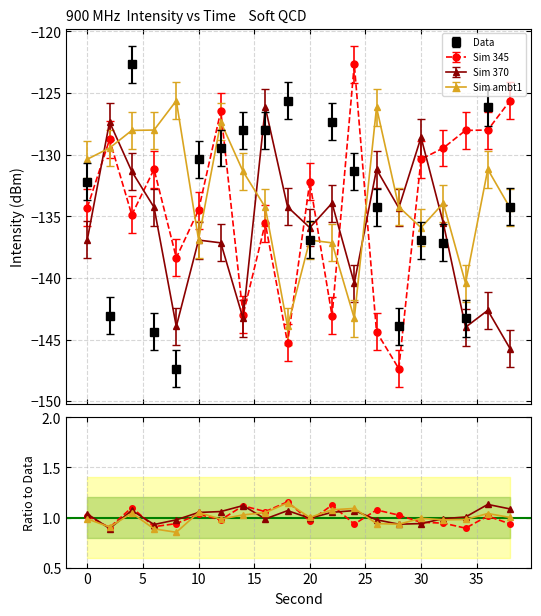

Count the number of categories in the chart.

20